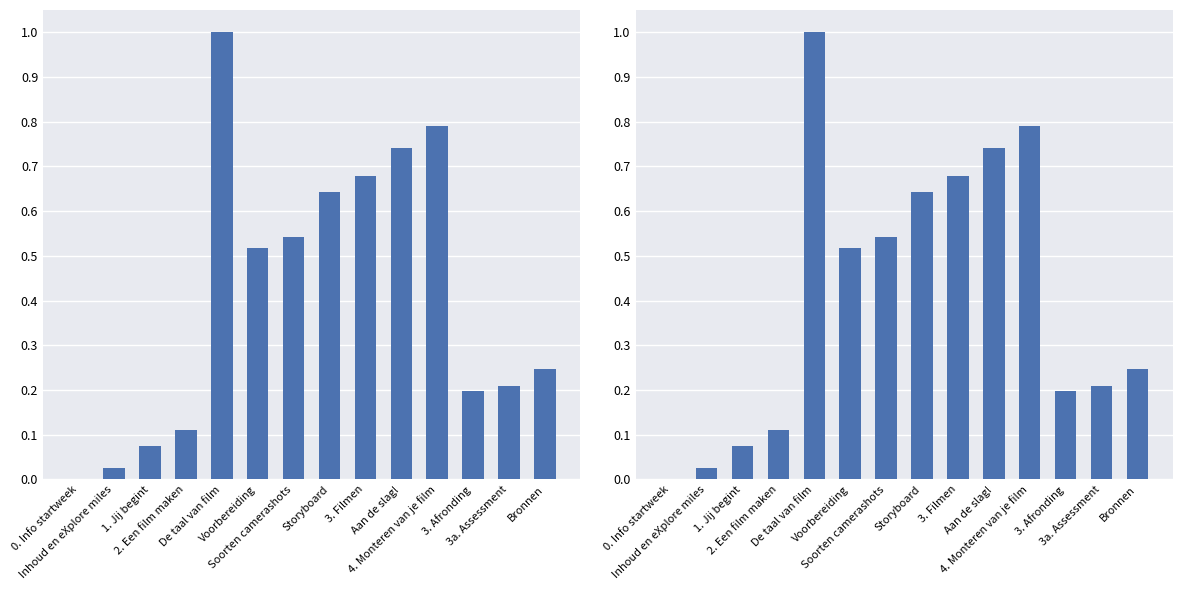

List the labels in order of value, largest first.

De taal van film, 4. Monteren van je film, Aan de slag!, 3. Filmen, Storyboard, Soorten camerashots, Voorbereiding, Bronnen, 3a. Assessment, 3. Afronding, 2. Een film maken, 1. Jij begint, Inhoud en eXplore miles, 0. Info startweek